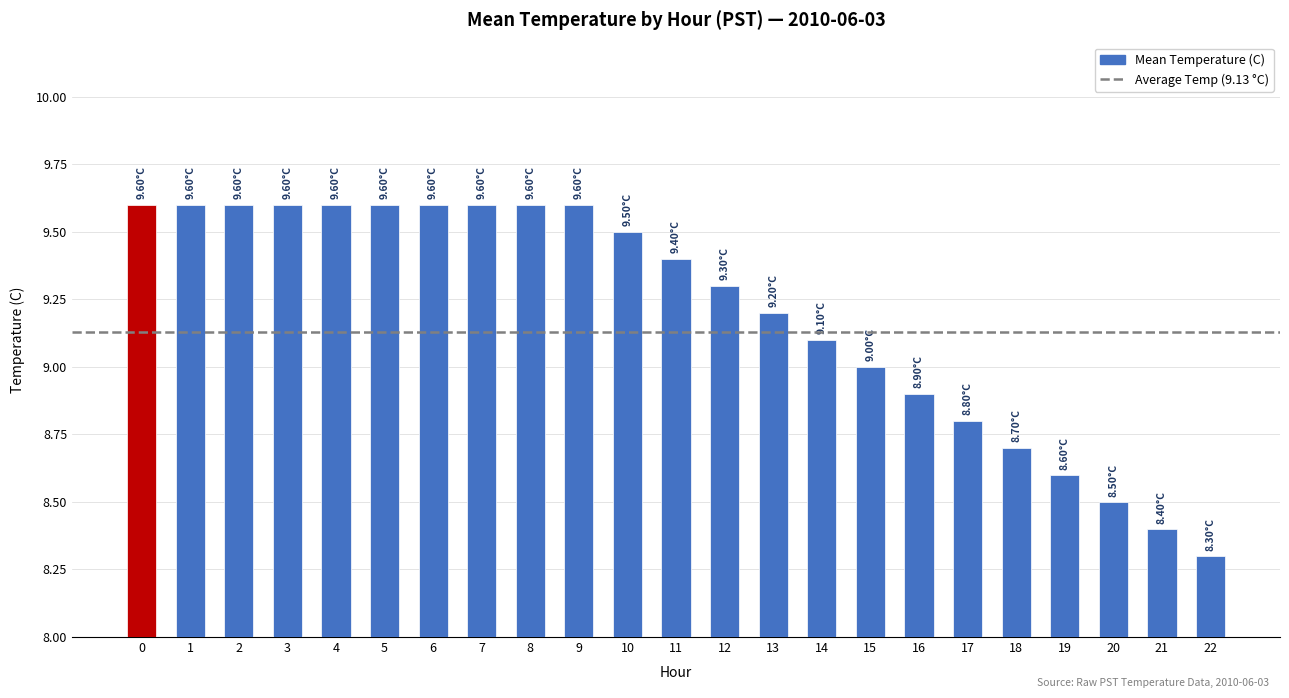

Which category has the lowest value across all series?

22